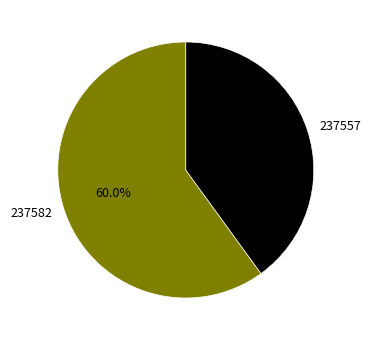

To the nearest percent, what is the combined percentage of 237582 and 237557?

100%